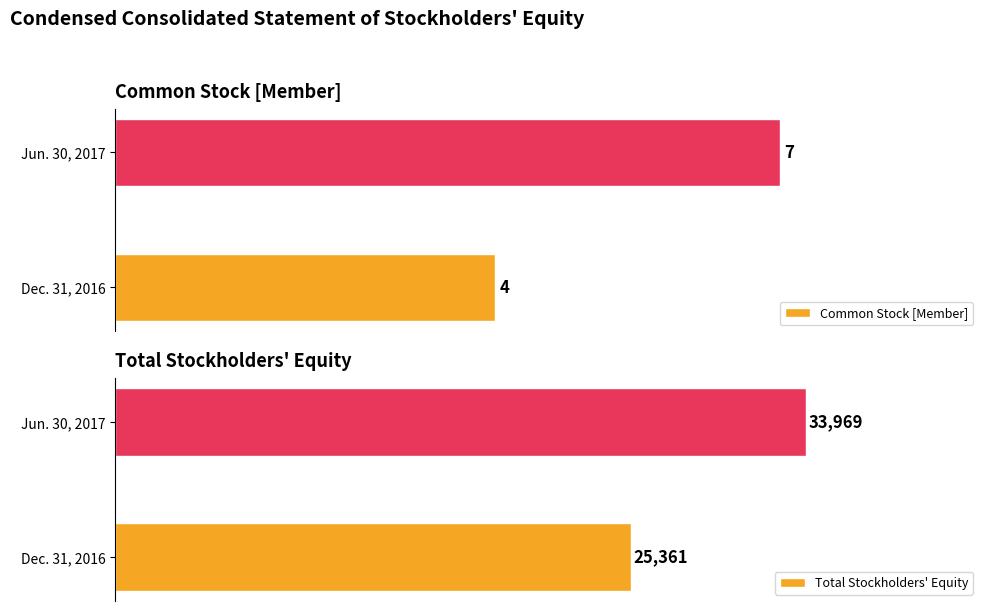

Reading left to right, what are all the values shown in this chart?

Common Stock [Member]: 4	7
Total Stockholders' Equity: 25361	33969